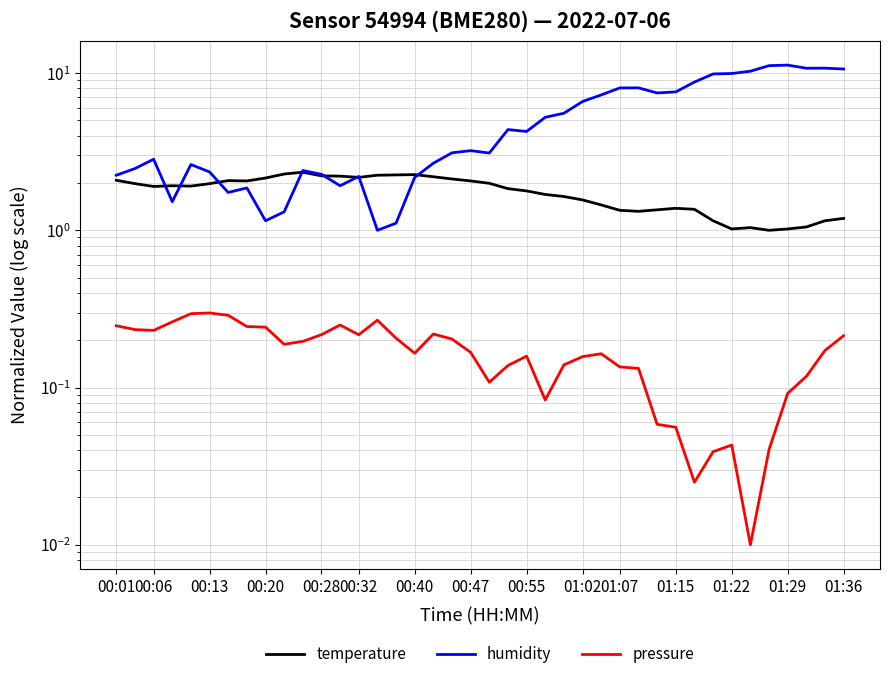

Is it true that pressure equals 0.0 at 01:22?

True